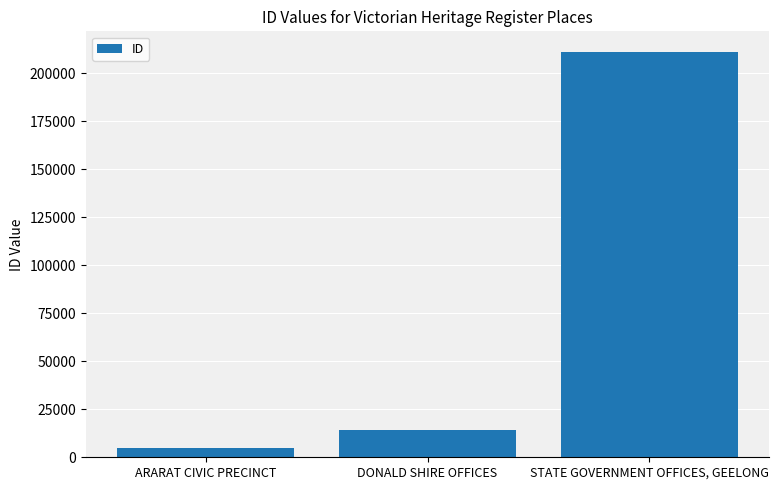

What is the label of the 2nd bar from the right?

DONALD SHIRE OFFICES